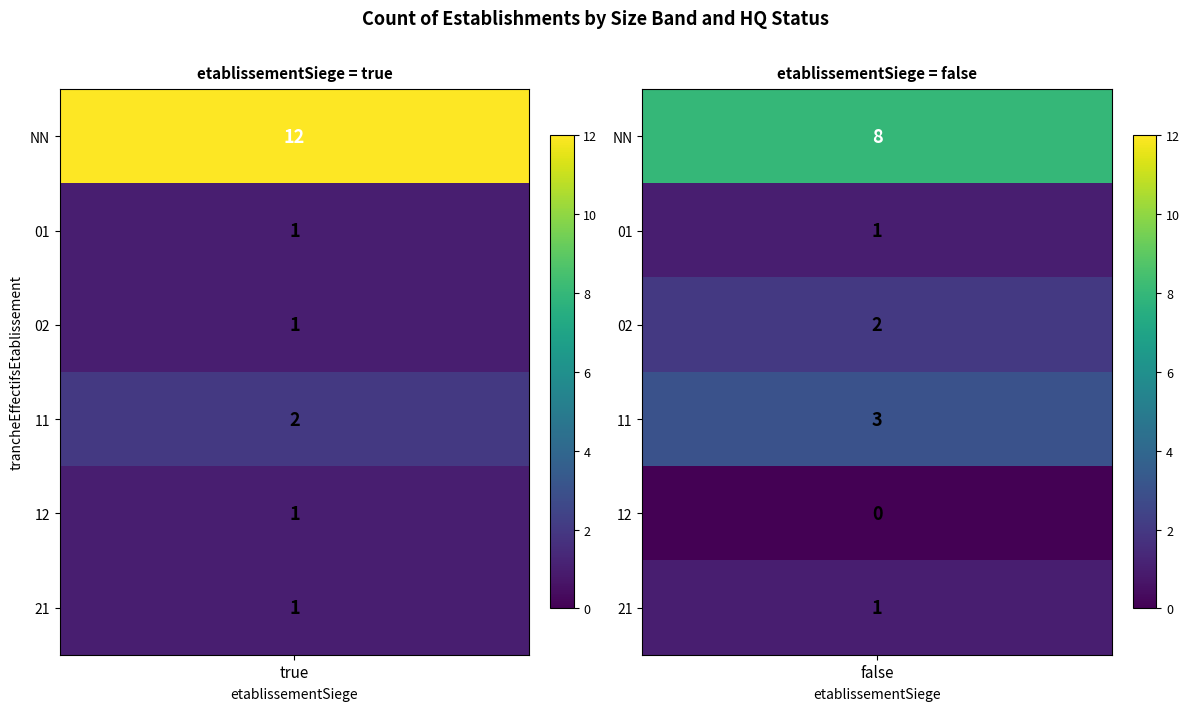

Rank the series by their maximum value, from lowest to highest.

false_12, true_01, true_02, true_12, true_21, false_01, false_21, true_11, false_02, false_11, false_NN, true_NN